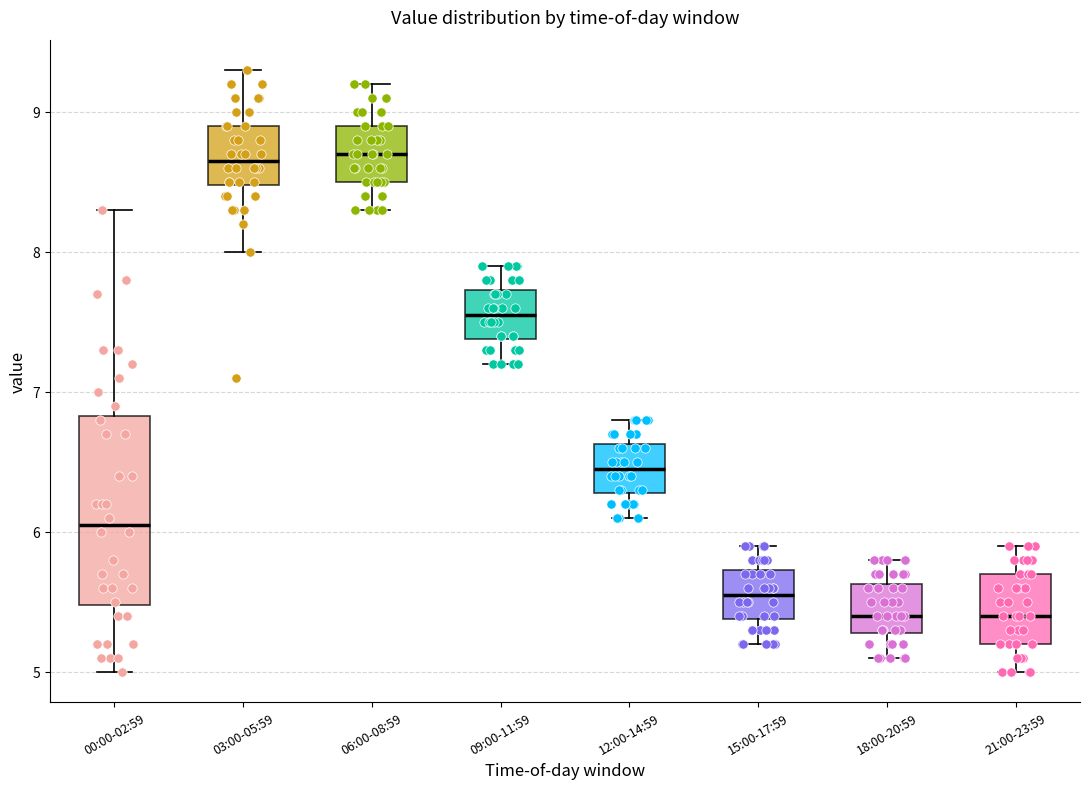

Reading left to right, read every box against the y-axis: the position of its median line, the range the box covers, and the ends of its whiskers. The values are not printed on the chart, so give them approximately, as read against the axis.

00:00-02:59: median 6.1, box 5.5 to 6.8, whiskers 5.0 to 8.3
03:00-05:59: median 8.7, box 8.5 to 8.9, whiskers 8.0 to 9.3
06:00-08:59: median 8.7, box 8.5 to 8.9, whiskers 8.3 to 9.2
09:00-11:59: median 7.6, box 7.4 to 7.7, whiskers 7.2 to 7.9
12:00-14:59: median 6.5, box 6.3 to 6.6, whiskers 6.1 to 6.8
15:00-17:59: median 5.6, box 5.4 to 5.7, whiskers 5.2 to 5.9
18:00-20:59: median 5.4, box 5.3 to 5.6, whiskers 5.1 to 5.8
21:00-23:59: median 5.4, box 5.2 to 5.7, whiskers 5.0 to 5.9